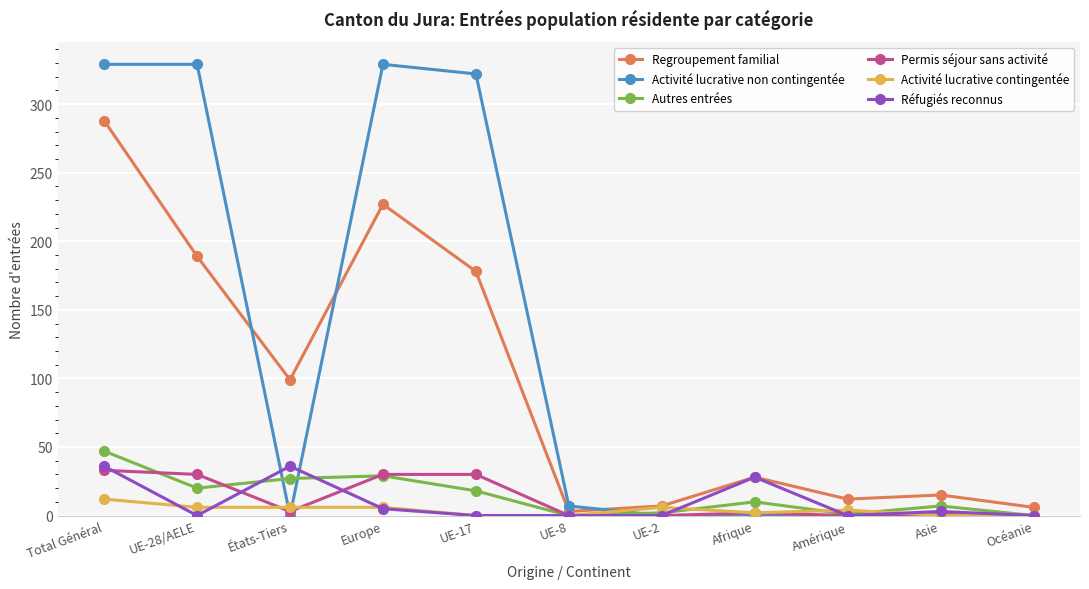

The value of Regroupement familial at Amérique is 12. True or false?

True